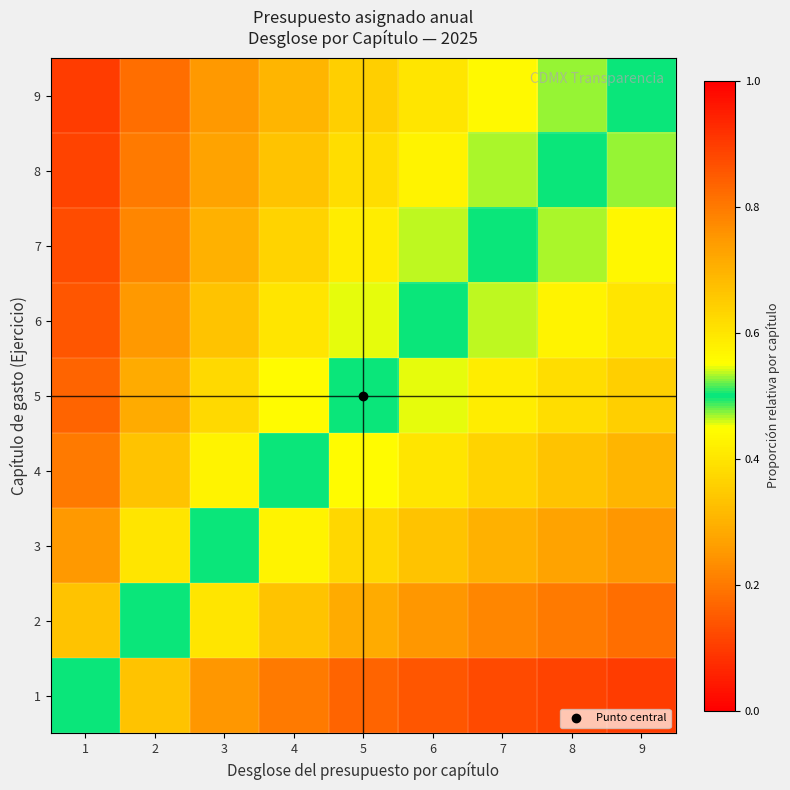

What is the minimum value shown in the chart?

0.1